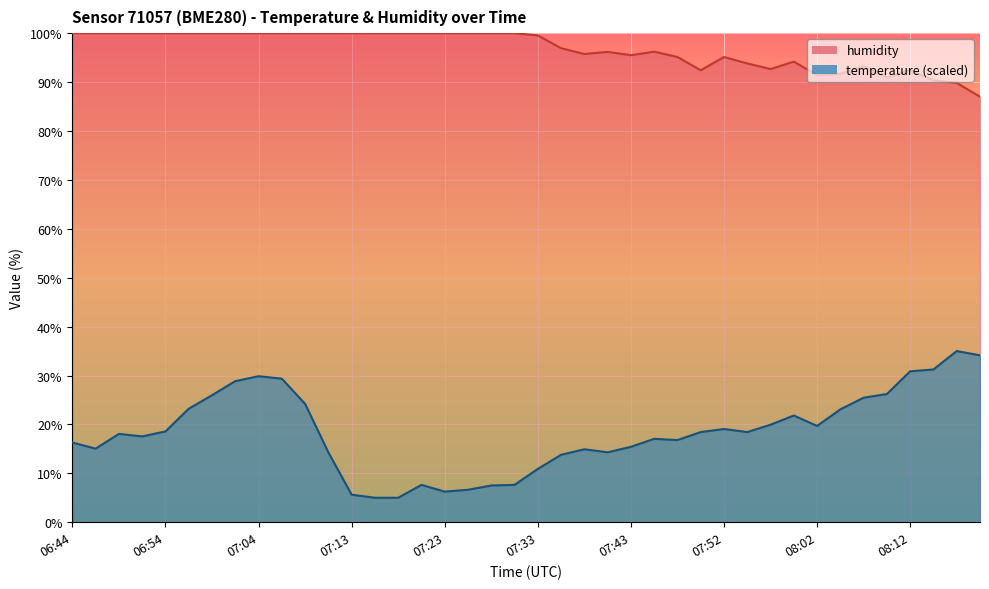

Is it true that temperature equals 17.5 at 08:14?

False